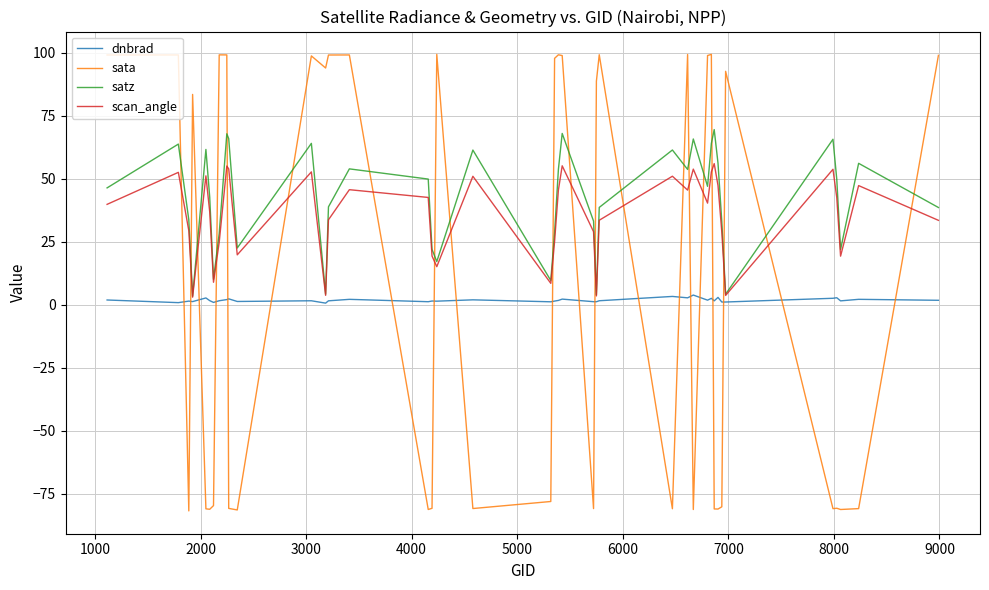

What is the highest value of the satz series?

69.4